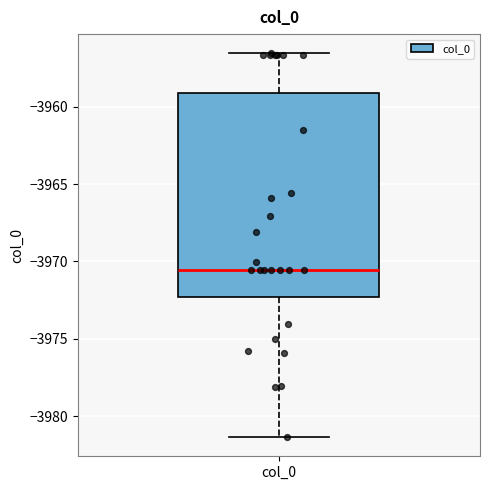

Read this box plot against the y-axis: the position of the median line, the range covered by the box, and the ends of both whiskers. The values are not printed on the chart, so give them approximately, as read against the axis.

median -3970.5, box -3972.5 to -3959.0, whiskers -3981.5 to -3956.5